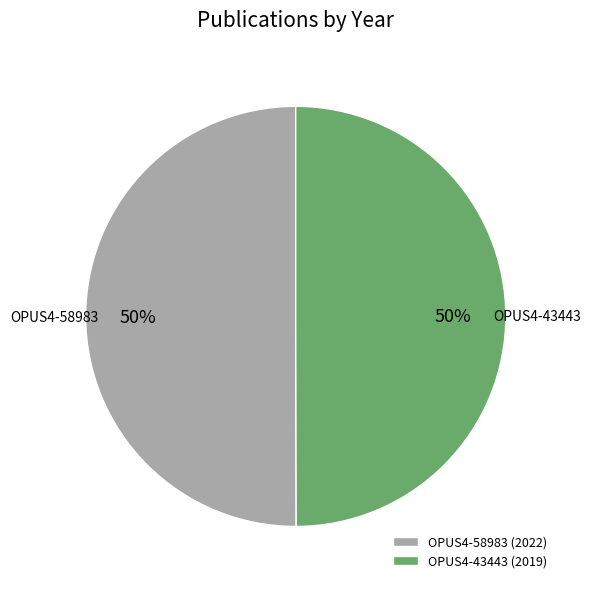

To the nearest percent, what is the average slice percentage?

50%